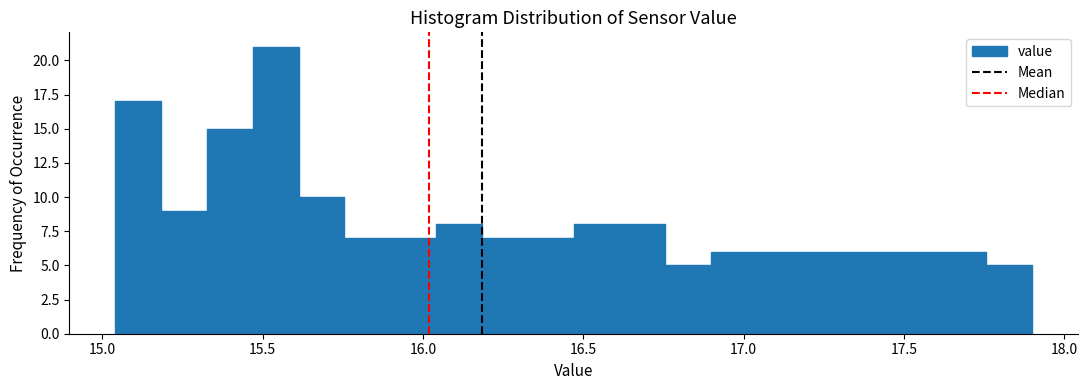

Read against the x-axis, roughly where is the centre of the tallest bar?

15.55